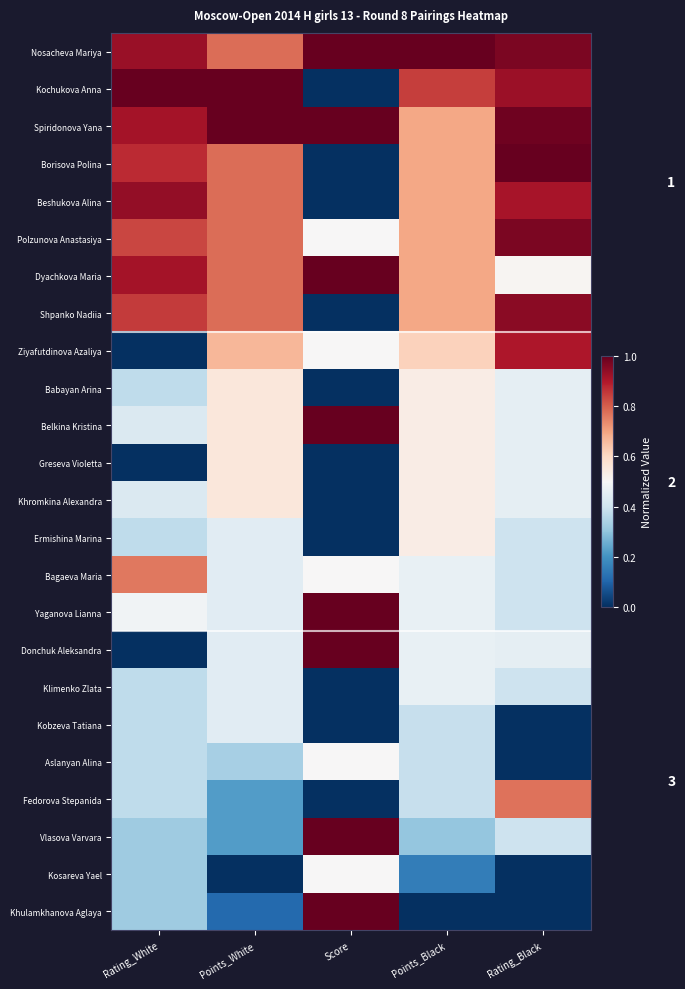

Which has a higher value, Points_Black or Score?

Points_Black